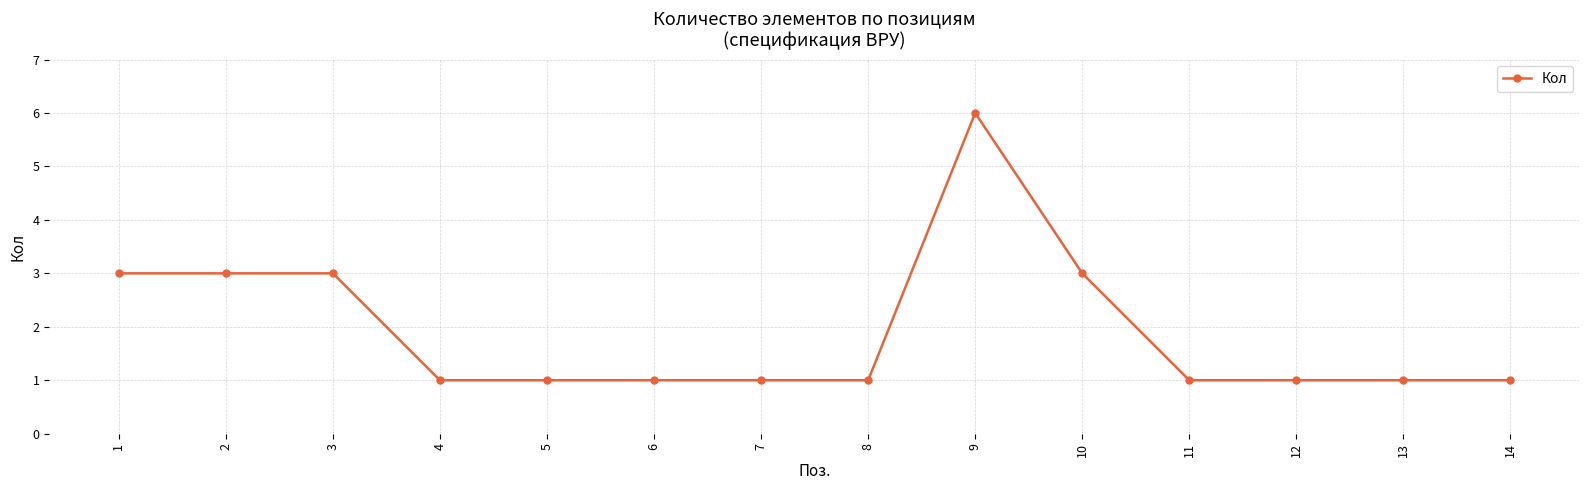

Does the chart display data point markers on the line(s)?

Yes